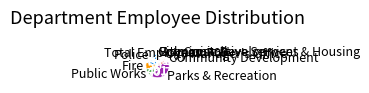

How many segments does this pie chart have?

9